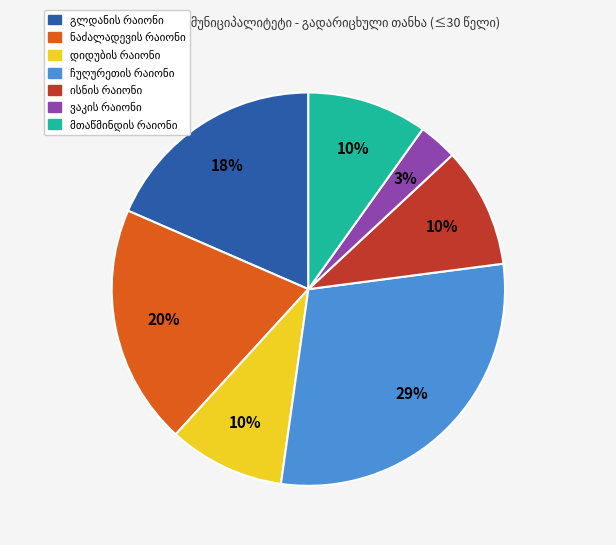

To the nearest percent, what is the difference between the largest and smallest slice percentages?

26%